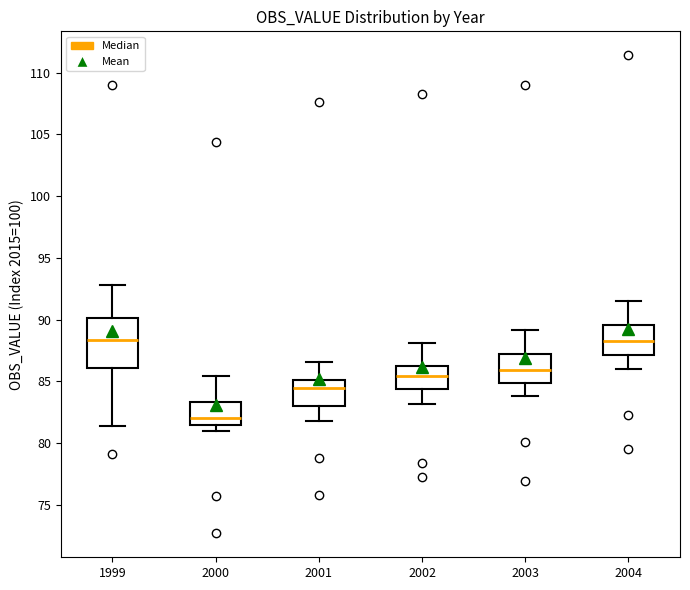

Comparing the boxes themselves (not the whiskers), which one is the tallest?

1999